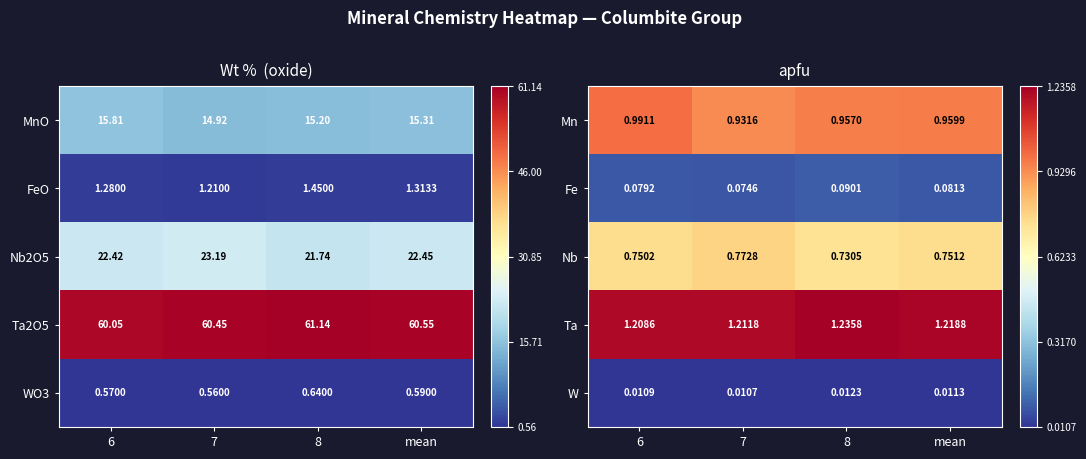

Between 6 and 7, which series saw the biggest shift?

Mn